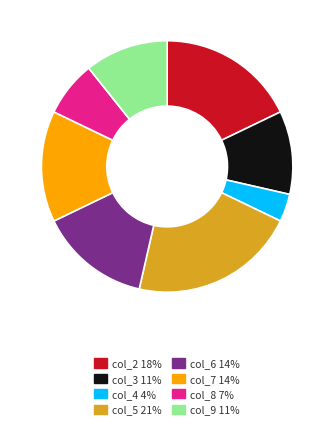

The col_9 slice represents 1% of the pie. True or false?

False